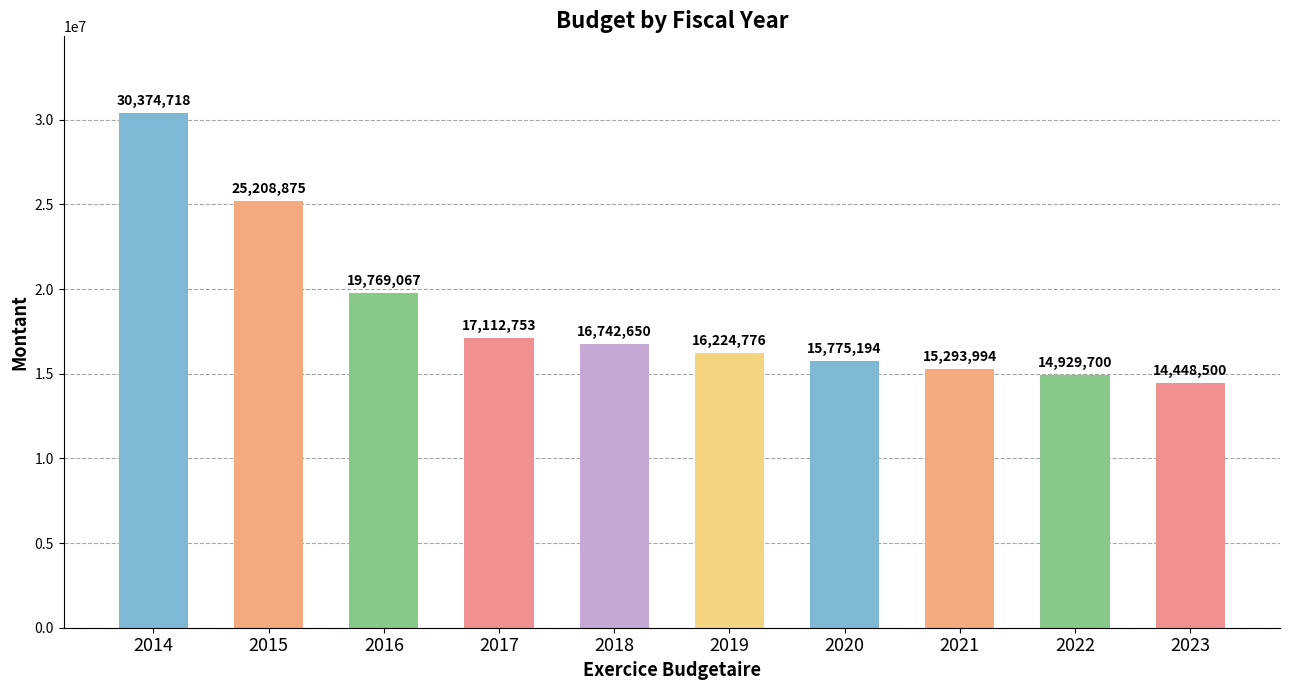

Is it true that the value at 2021 is 15293994?

True